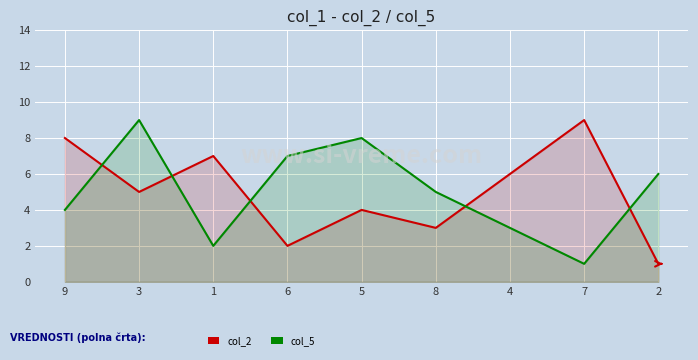

Does the chart display data point markers on the line(s)?

No